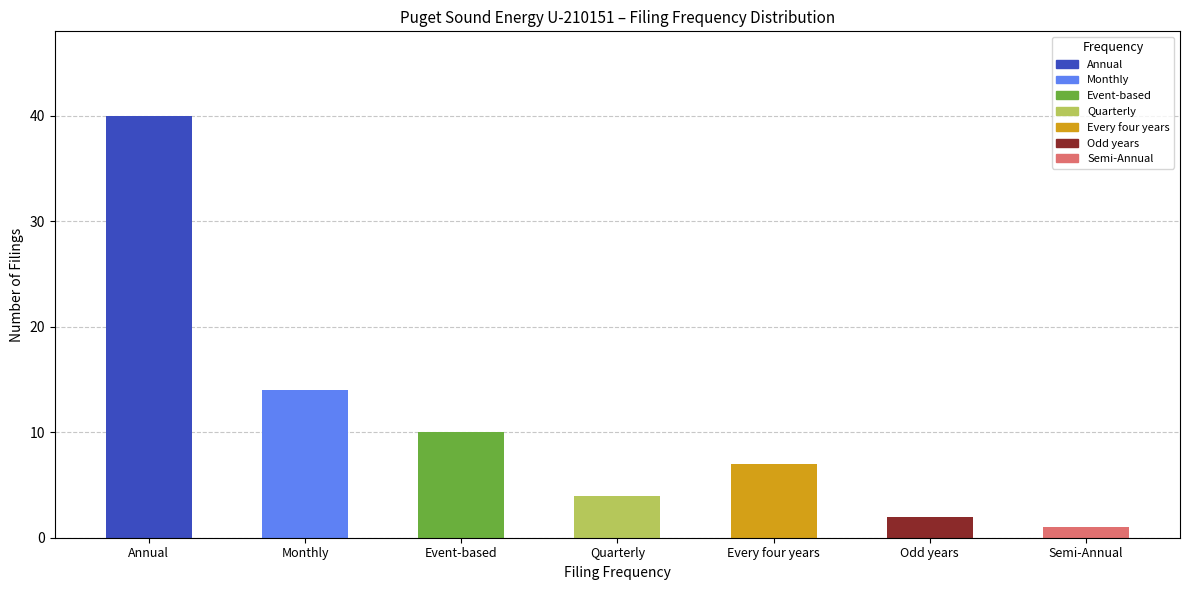

Rank the categories by value from highest to lowest.

Annual, Monthly, Event-based, Every four years, Quarterly, Odd years, Semi-Annual